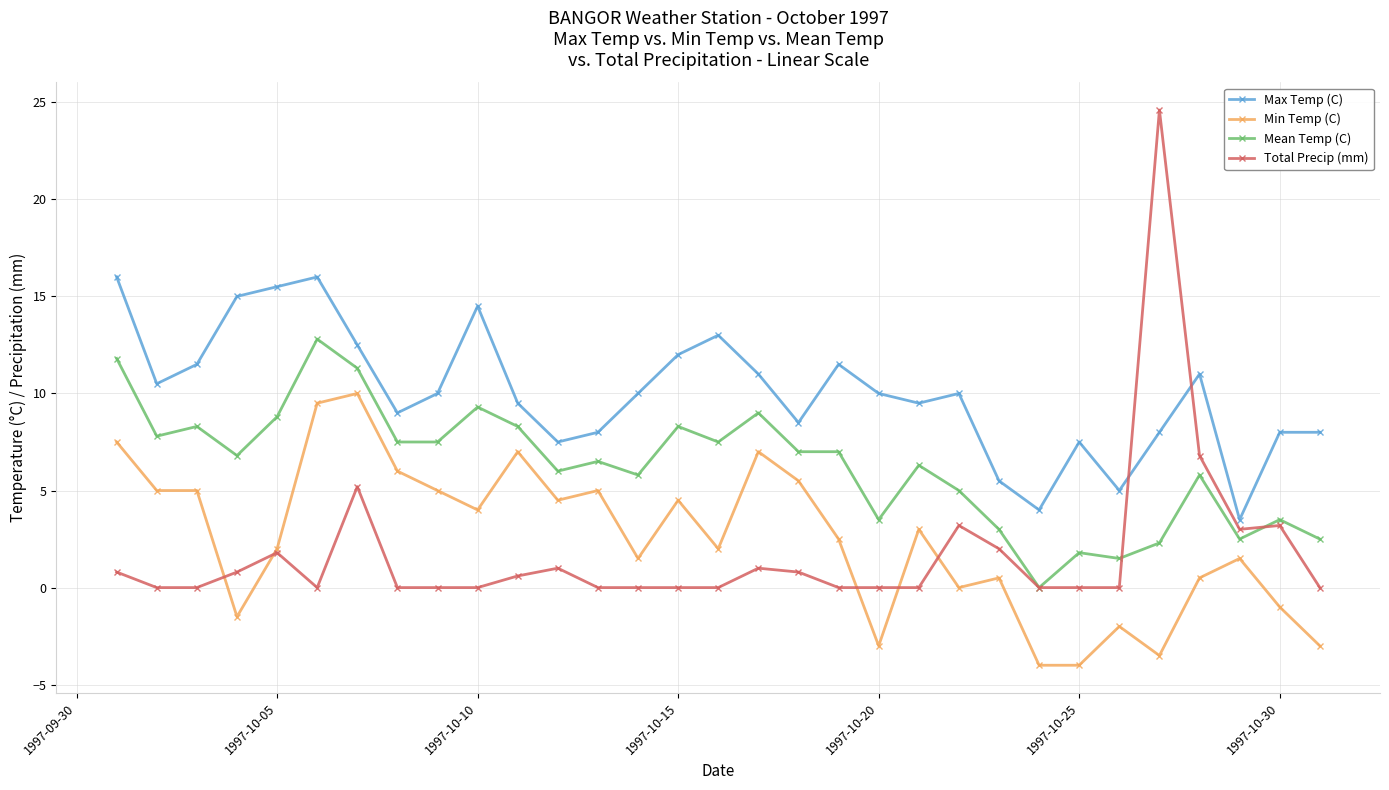

Rank the series by their maximum value, from lowest to highest.

Min Temp (C), Mean Temp (C), Max Temp (C), Total Precip (mm)